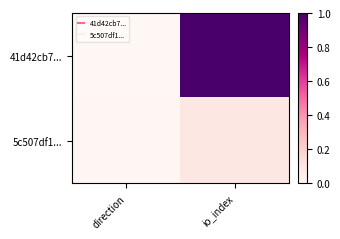

At how many categories does at least one series exceed 0?

2